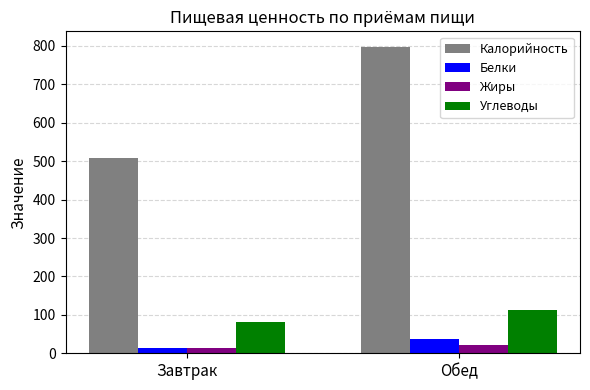

How many values in the Жиры series are below 22?

1